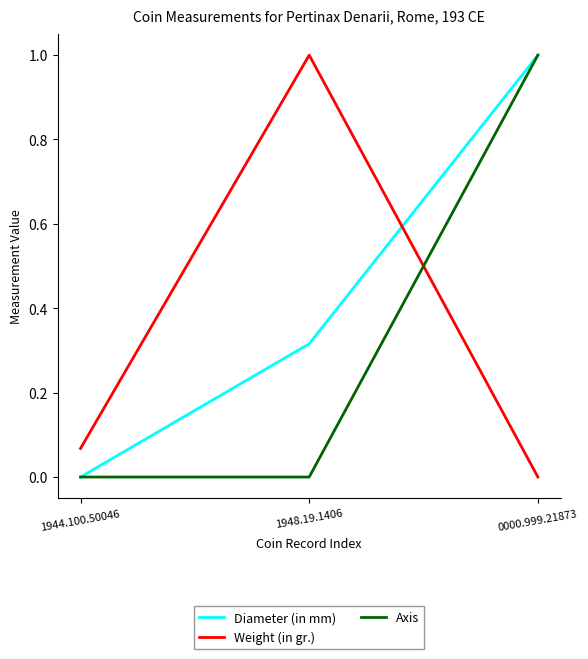

What position from the right is 1944.100.50046?

3